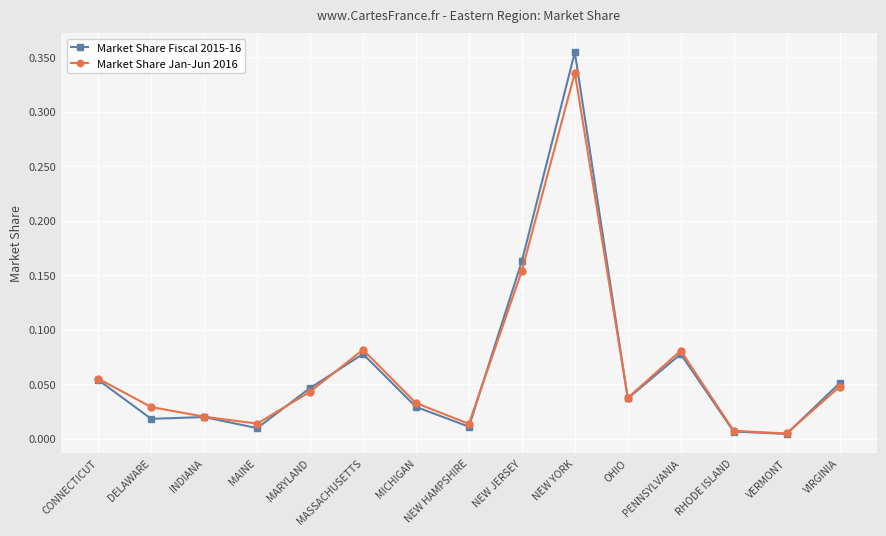

What position from the left is OHIO?

11